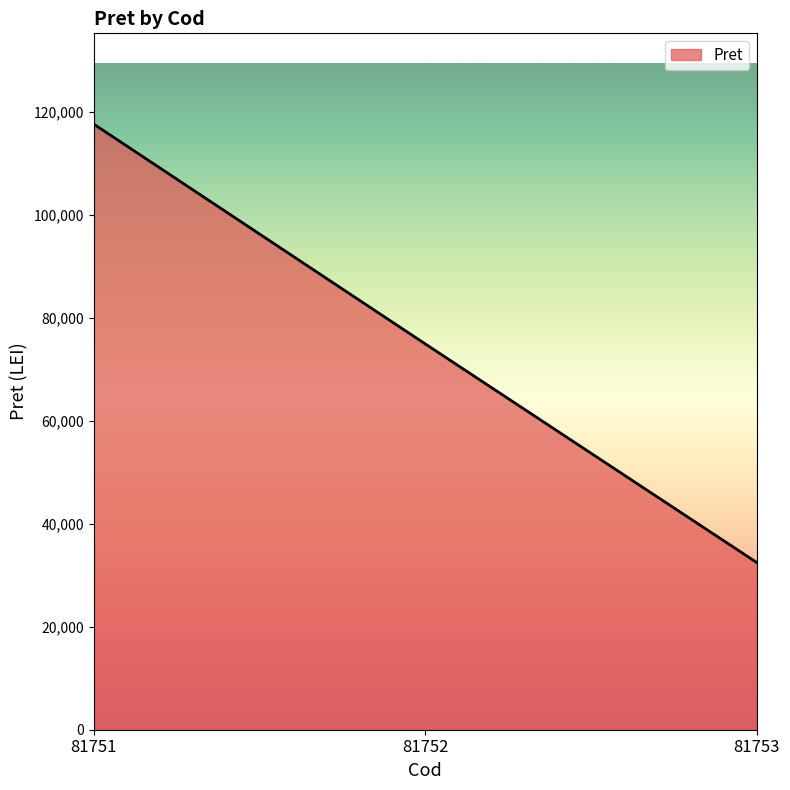

What is the sum of all values?

225025